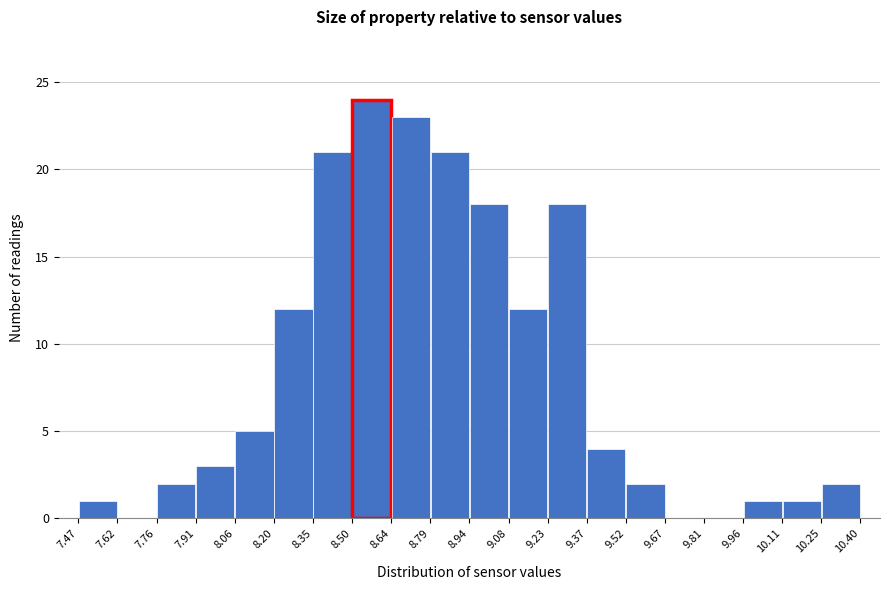

Reading left to right, transcribe this chart: for each bar, give the range it covers on the x-axis and its height. The values are not printed on the chart, so give them approximately, as read against the axis.

7.47 to 7.62: 1
7.62 to 7.76: 0
7.76 to 7.91: 2
7.91 to 8.06: 3
8.06 to 8.20: 5
8.20 to 8.35: 12
8.35 to 8.50: 21
8.50 to 8.64: 24
8.64 to 8.79: 23
8.79 to 8.94: 21
8.94 to 9.08: 18
9.08 to 9.23: 12
9.23 to 9.37: 18
9.37 to 9.52: 4
9.52 to 9.67: 2
9.67 to 9.81: 0
9.81 to 9.96: 0
9.96 to 10.11: 1
10.11 to 10.25: 1
10.25 to 10.40: 2